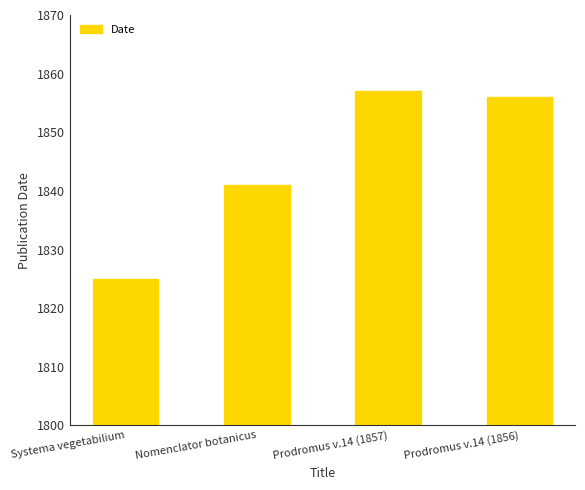

What is the change in value from Nomenclator botanicus to Prodromus v.14 (1857)?

+16